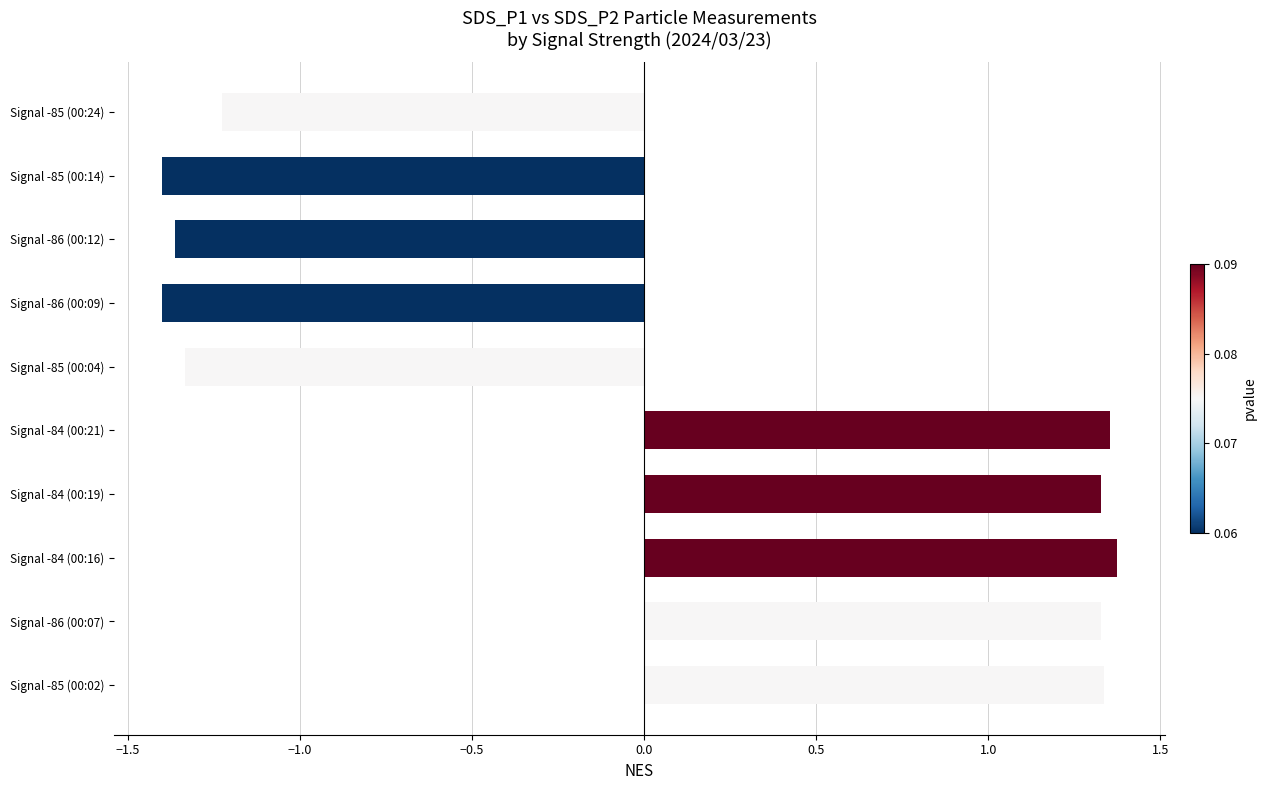

What is the difference between the maximum and minimum values?

2.8